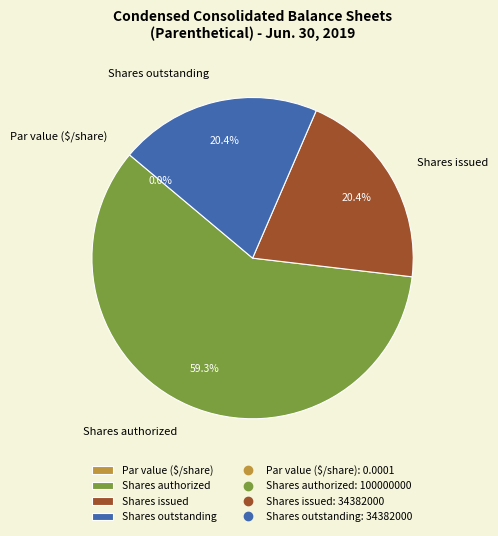

What is the change in value from Par value ($/share) to Shares outstanding?

+34382000.0